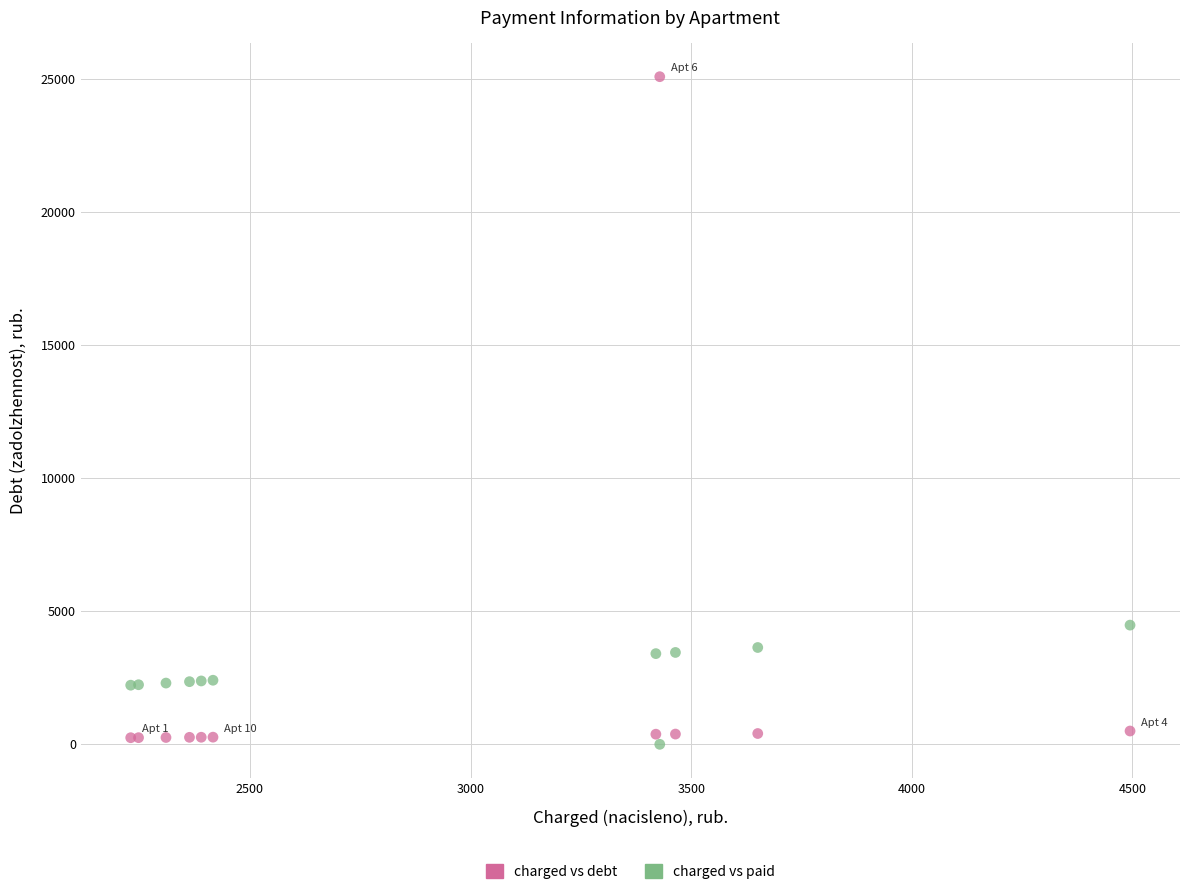

What is the X range (max minus min) for the scatter plot?

2265.1